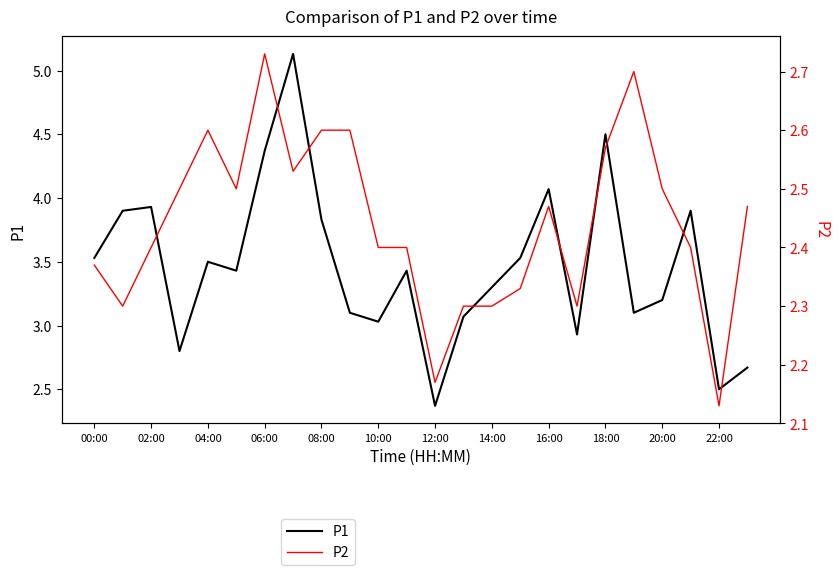

Rank the series by their maximum value, from lowest to highest.

P2, P1